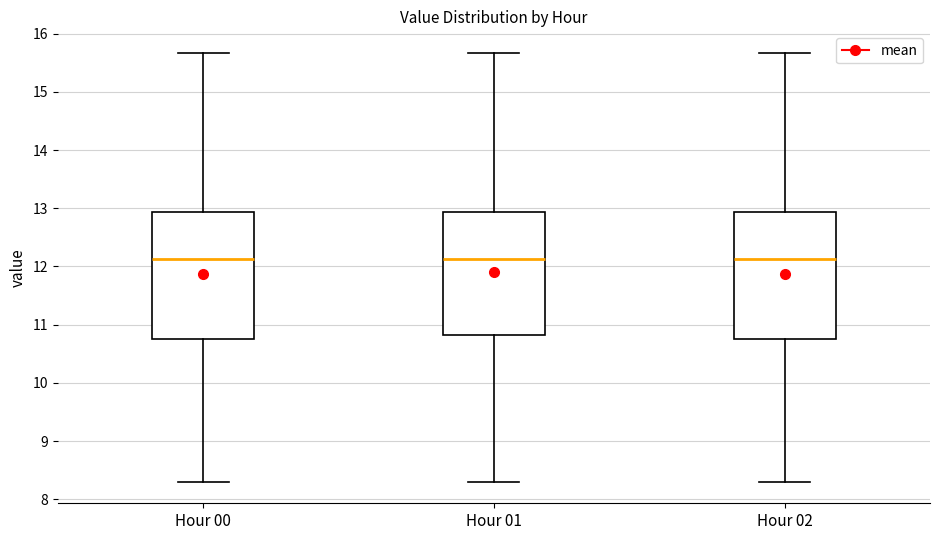

Reading left to right, transcribe this box plot: for each box, give where its median line is, the range the box spans, and where its two whiskers end, as read against the y-axis. The values are not printed on the chart, so give them approximately, as read against the axis.

Hour 00: median 12.1, box 10.8 to 12.9, whiskers 8.3 to 15.7
Hour 01: median 12.1, box 10.8 to 12.9, whiskers 8.3 to 15.7
Hour 02: median 12.1, box 10.8 to 12.9, whiskers 8.3 to 15.7